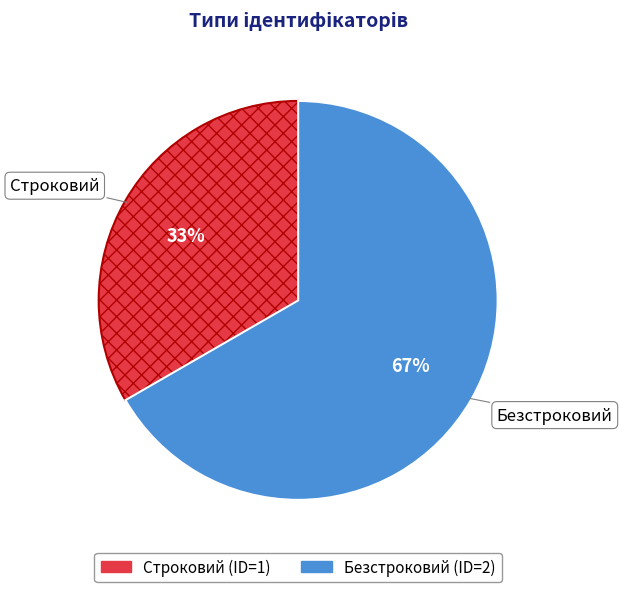

To the nearest percent, what is the combined percentage of Безстроковий and Строковий?

100%